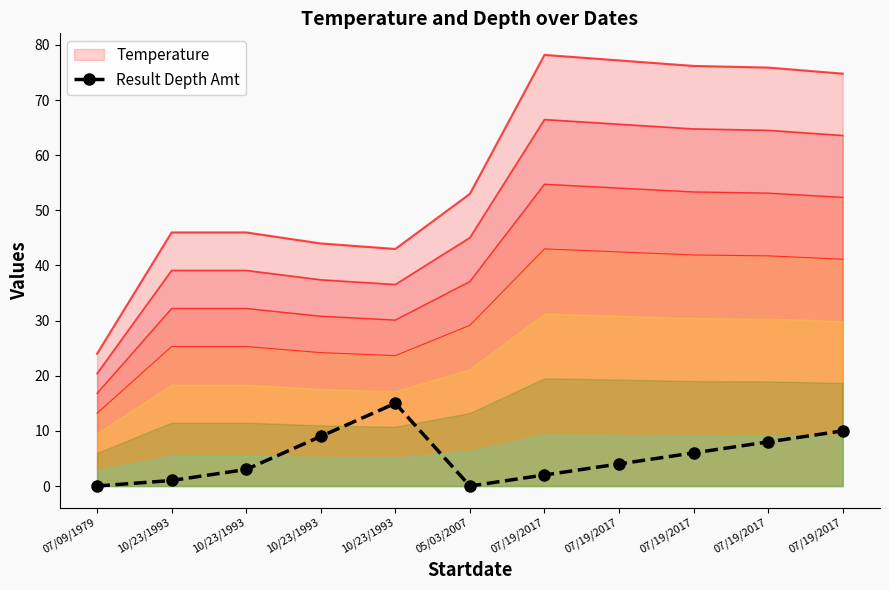

The chart shows a value of 5 at 05/03/2007. True or false?

False